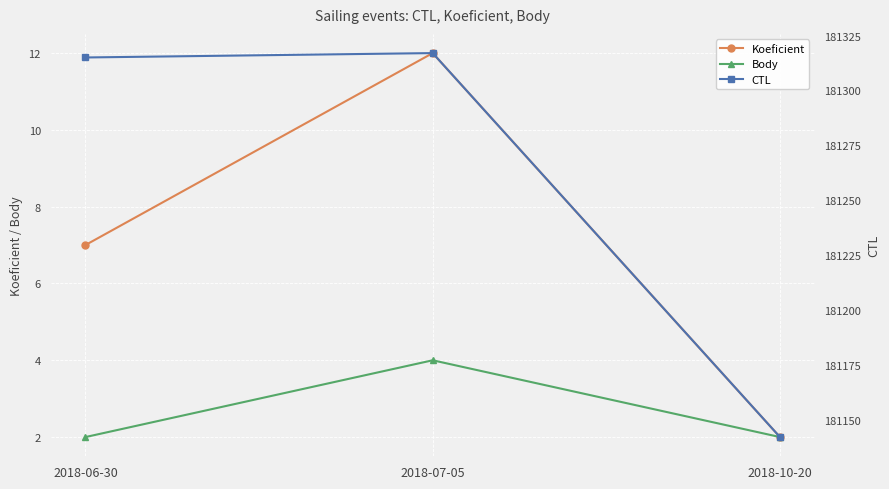

The Body series shows 4 at 2018-07-05. True or false?

True